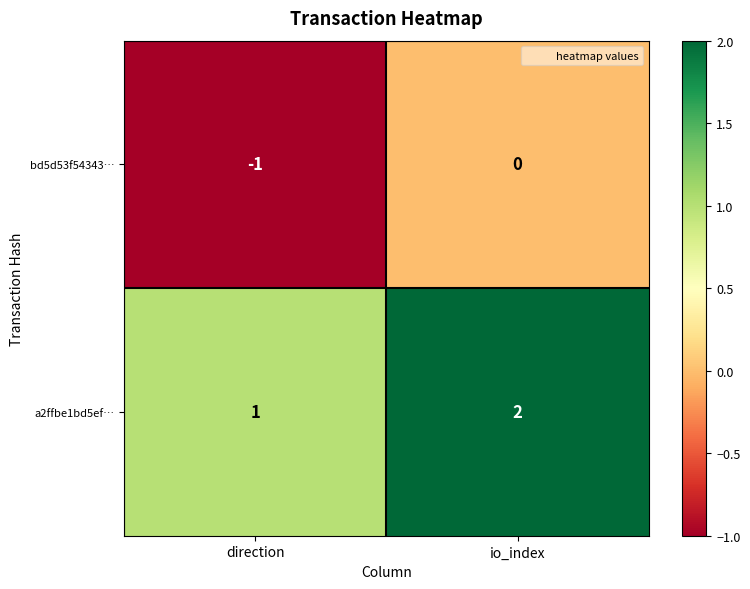

Reading left to right, extract all data points from this chart.

bd5d53f54343…: -1	0
a2ffbe1bd5ef…: 1	2